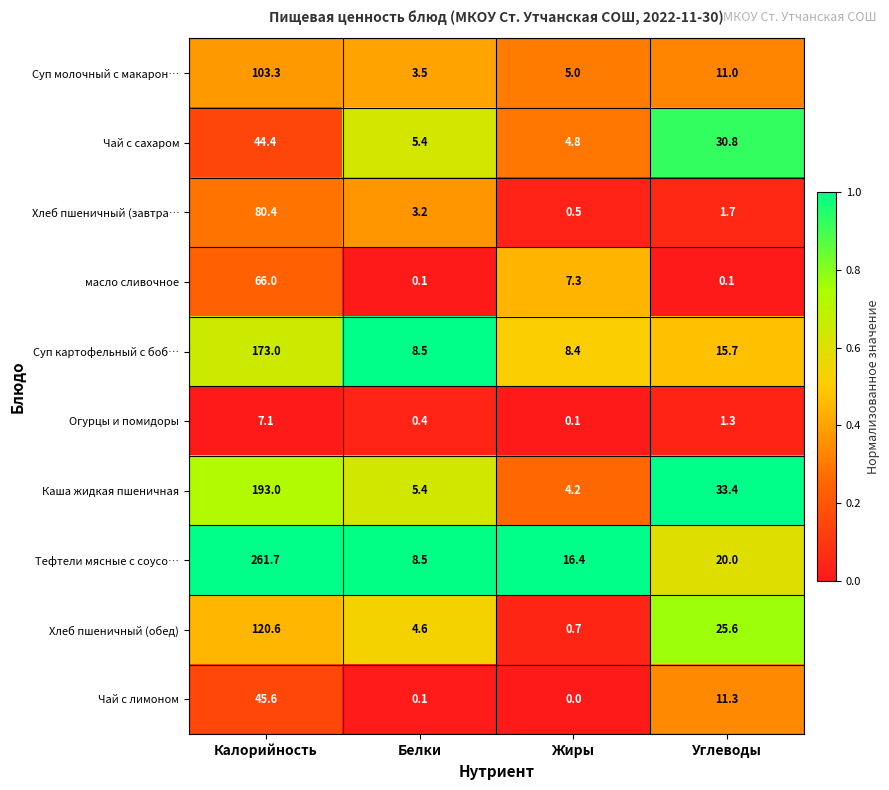

Count the number of categories in the chart.

4